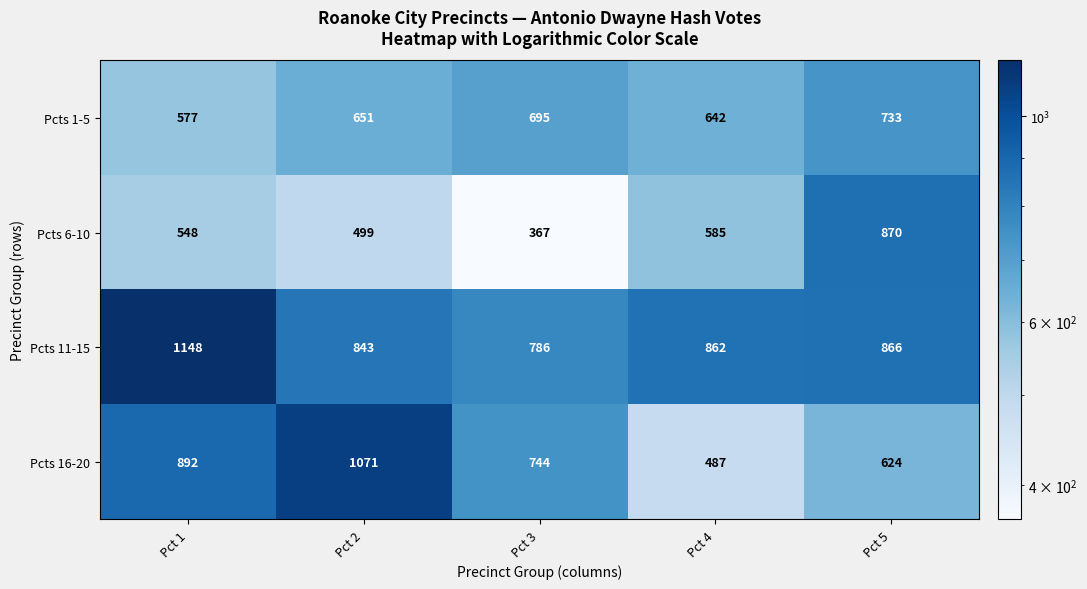

At how many categories does at least one series exceed 1001?

2